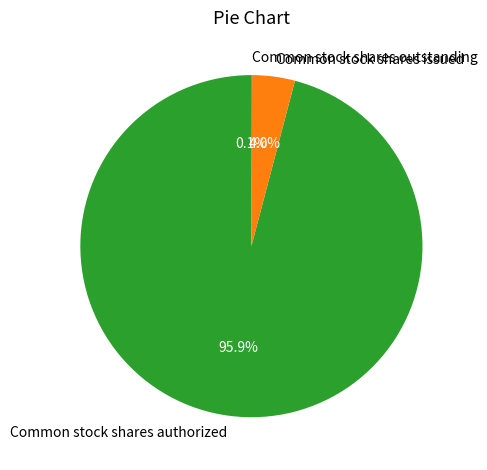

Which has a higher value, Common stock shares authorized or Common stock shares issued?

Common stock shares authorized